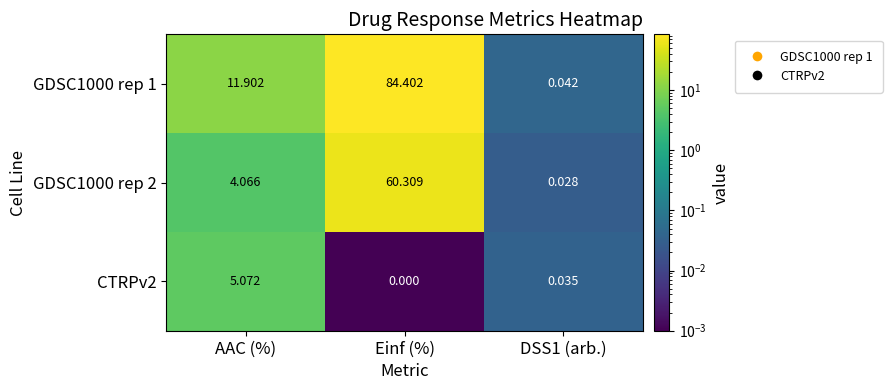

Where does the GDSC1000 rep 1 series first go above 11?

AAC (%)